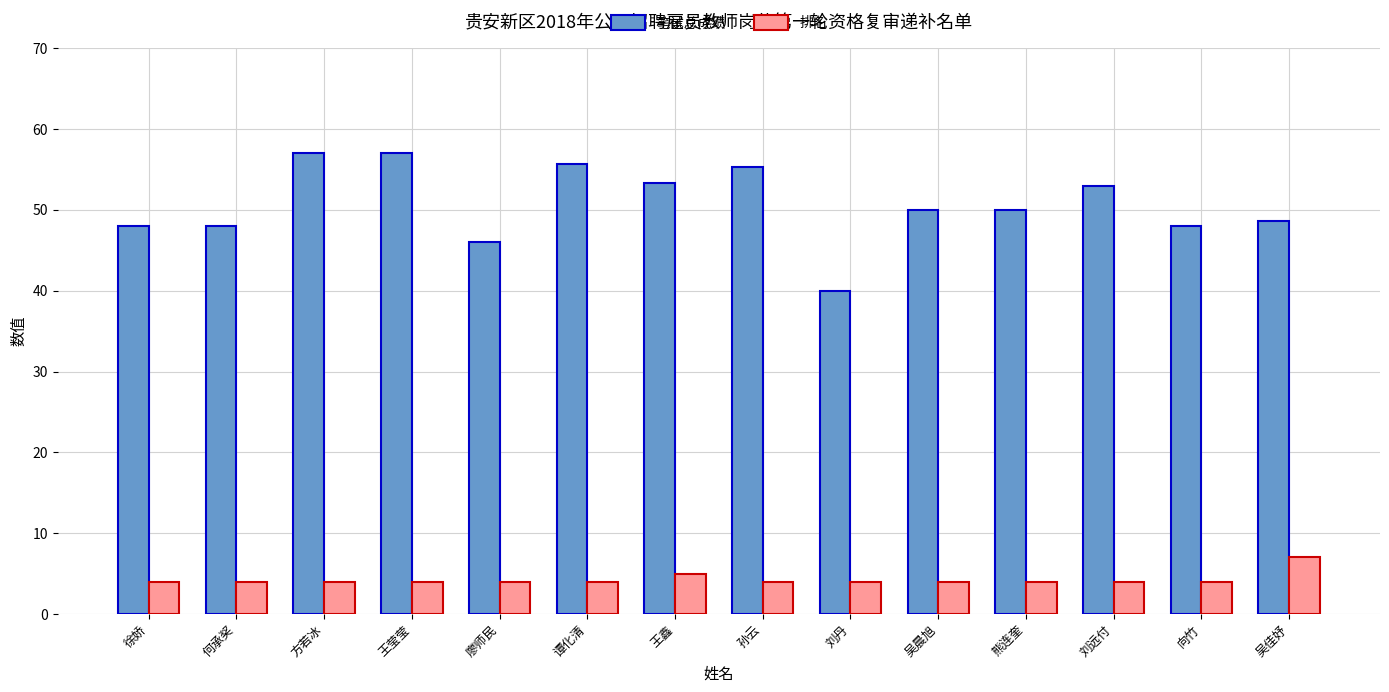

At which label does 排名 reach its peak?

吴佳妤